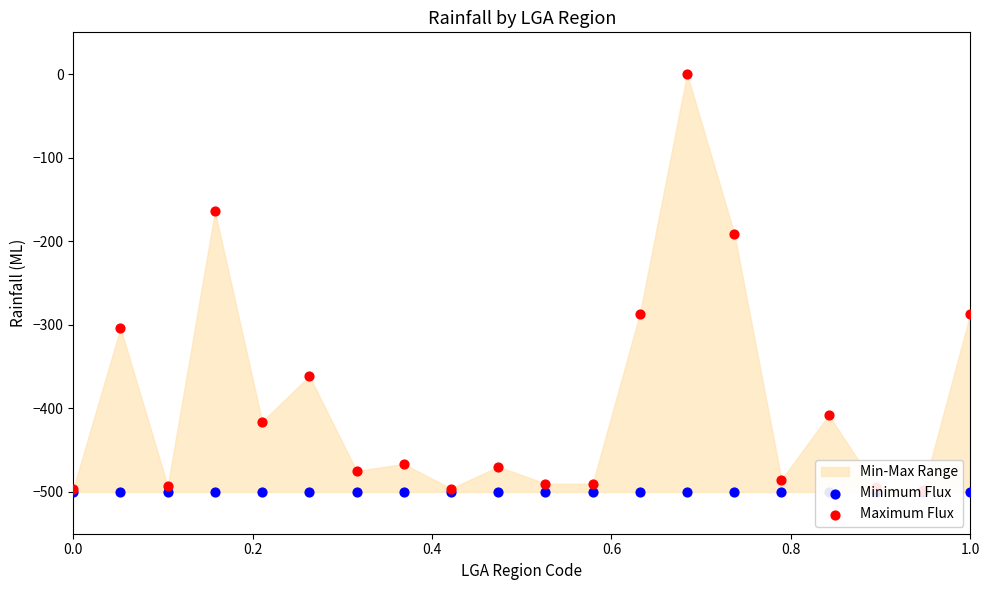

Which series has the widest spread of Y values?

Maximum Flux